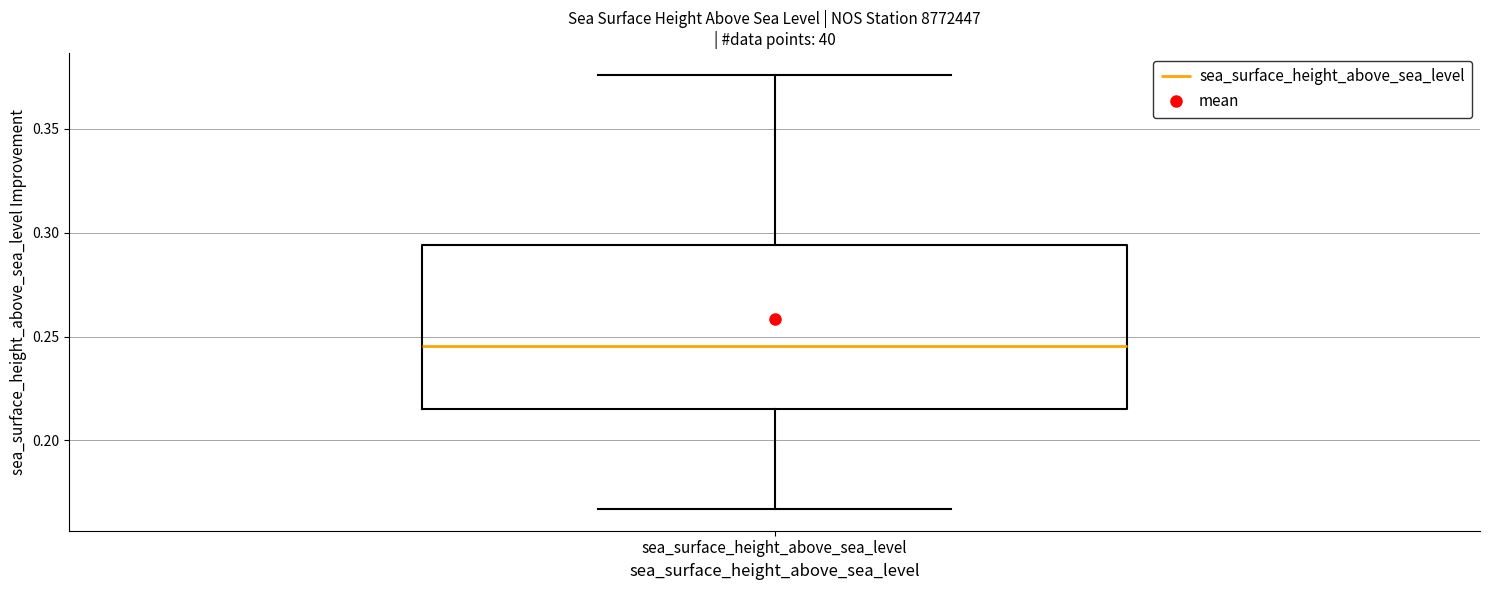

Where does the upper whisker of the box for sea_surface_height_above_sea_level end on the y-axis? The values are not printed on the chart, so give them approximately, as read against the axis.

0.375